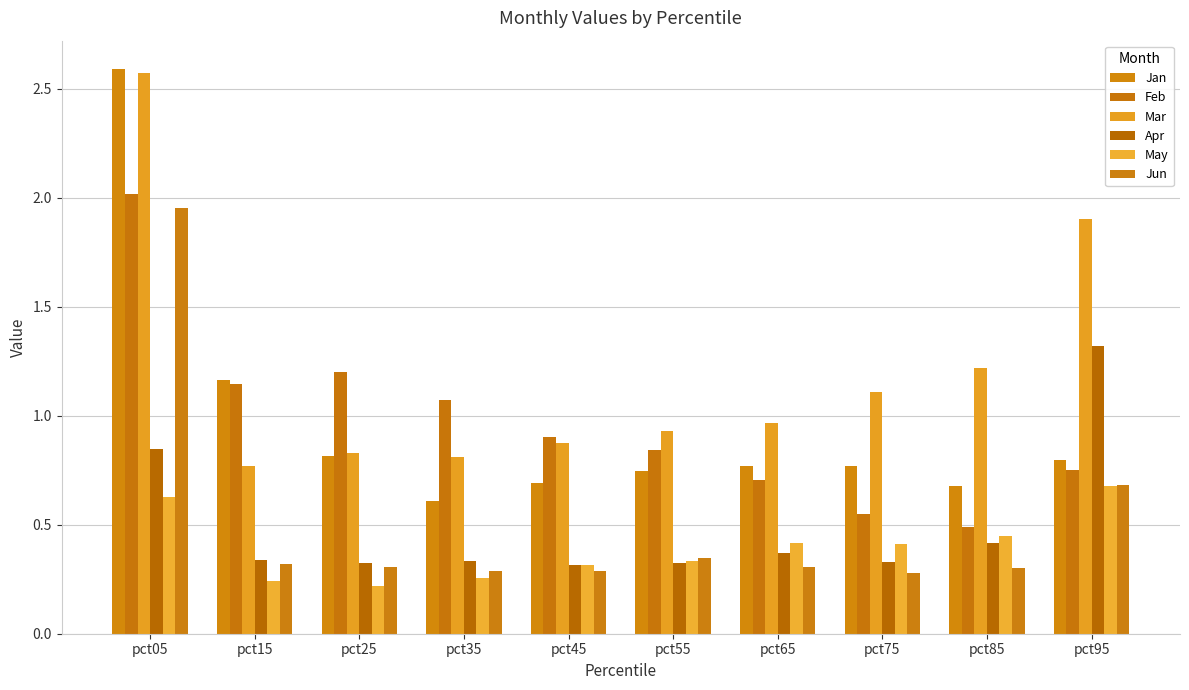

Reading left to right, transcribe all the data shown in this chart.

Jan: 2.6	1.2	0.8	0.6	0.7	0.7	0.8	0.8	0.7	0.8
Feb: 2.0	1.1	1.2	1.1	0.9	0.8	0.7	0.6	0.5	0.7
Mar: 2.6	0.8	0.8	0.8	0.9	0.9	1.0	1.1	1.2	1.9
Apr: 0.8	0.3	0.3	0.3	0.3	0.3	0.4	0.3	0.4	1.3
May: 0.6	0.2	0.2	0.3	0.3	0.3	0.4	0.4	0.4	0.7
Jun: 2.0	0.3	0.3	0.3	0.3	0.3	0.3	0.3	0.3	0.7